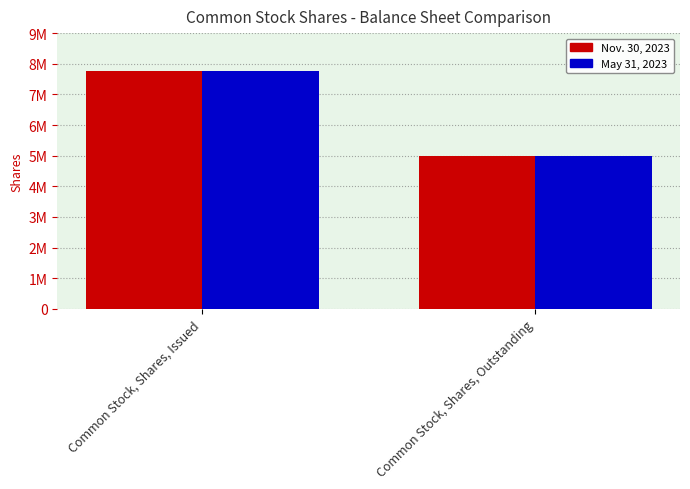

Reading left to right, list all the values displayed in this chart.

Nov. 30, 2023: 7777000	5000000
May 31, 2023: 7777000	5000000